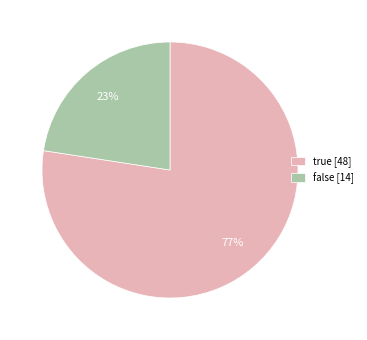

True or false: false accounts for 23% of the total.

True